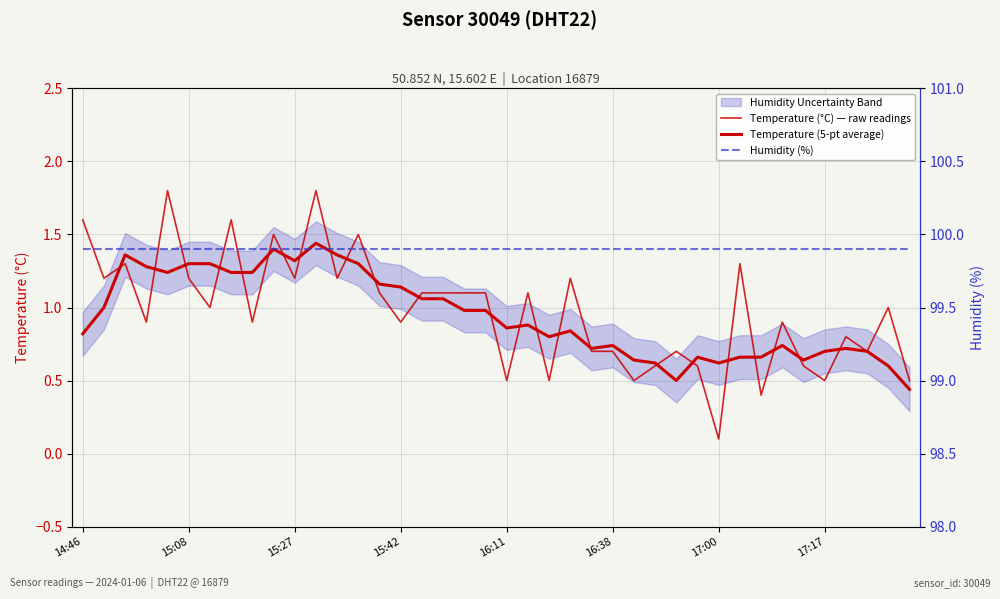

True or false: Humidity (%) and Temperature (5-pt average) intersect in this chart.

False